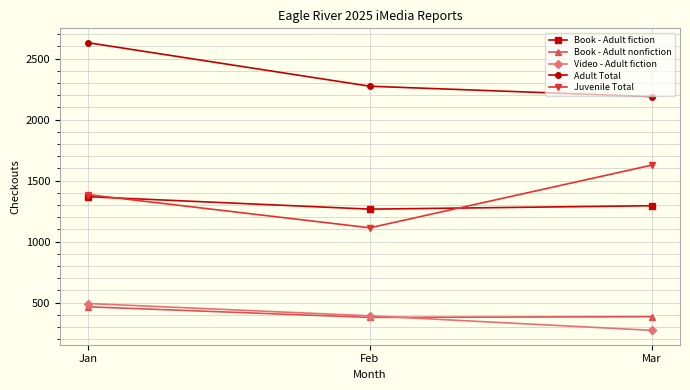

At which category does the chart reach its peak across all series?

Jan